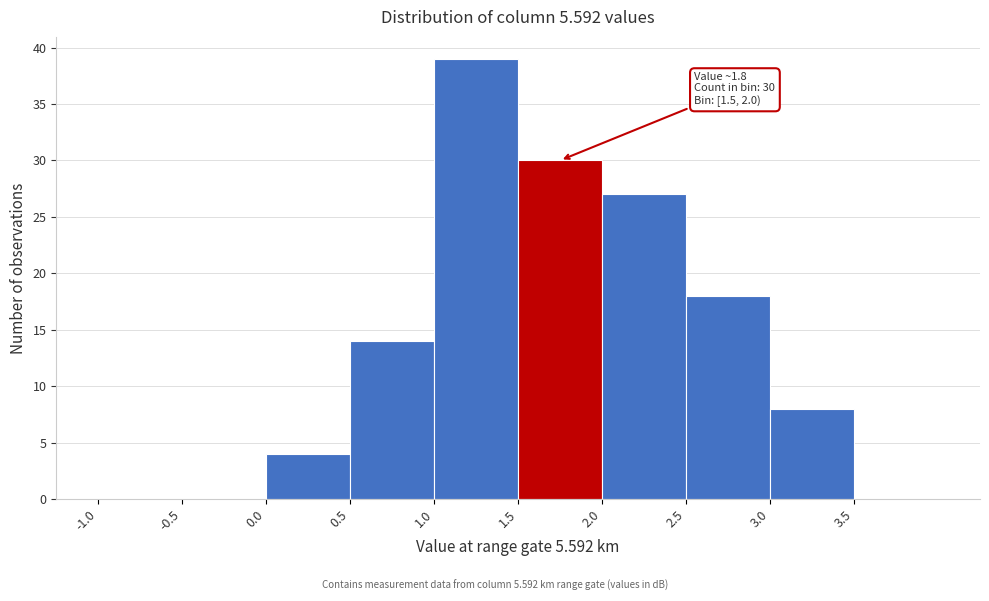

Which range on the x-axis has the tallest bar?

1.0 to 1.5